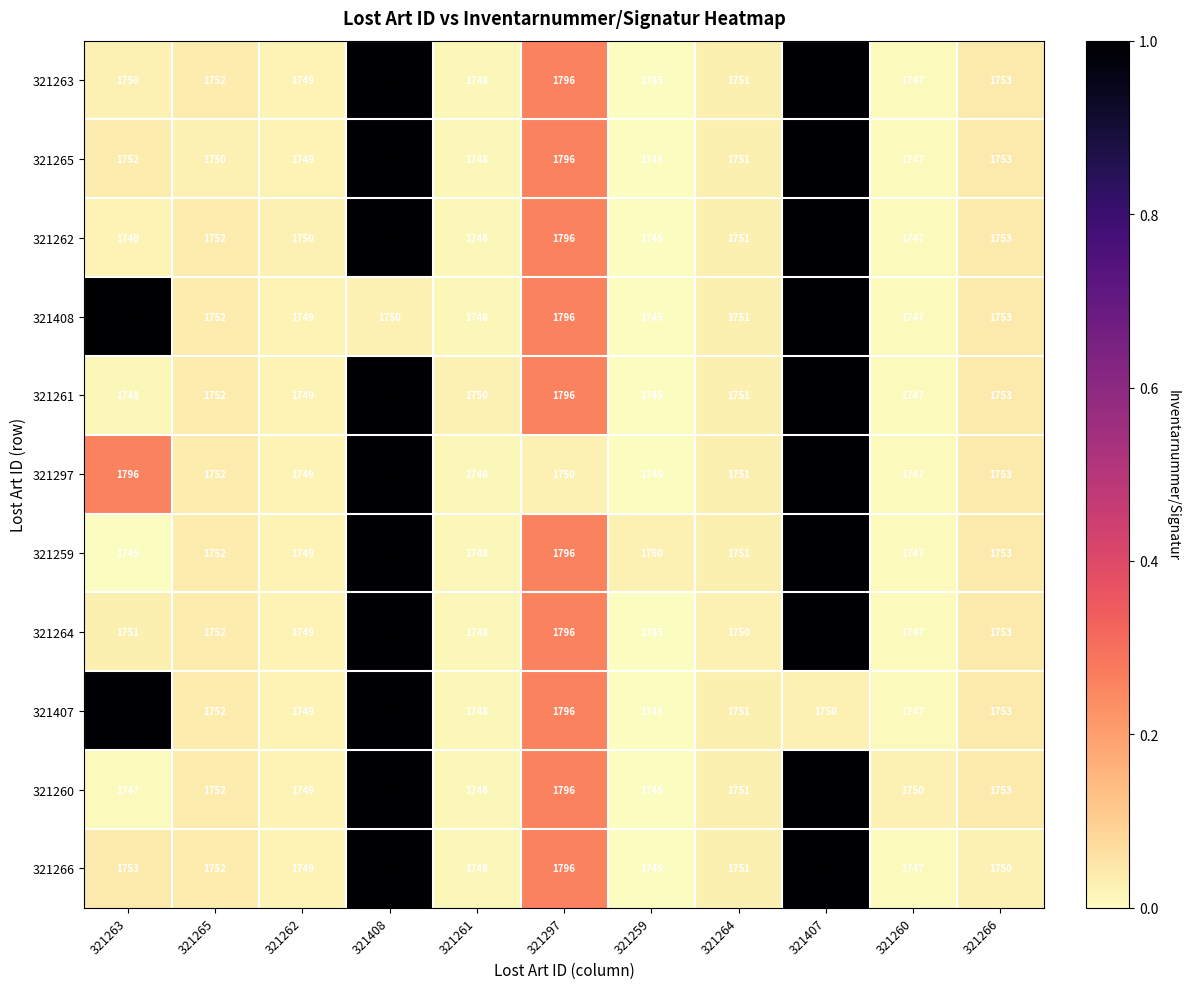

At which category is the sum across all series the highest?

321408